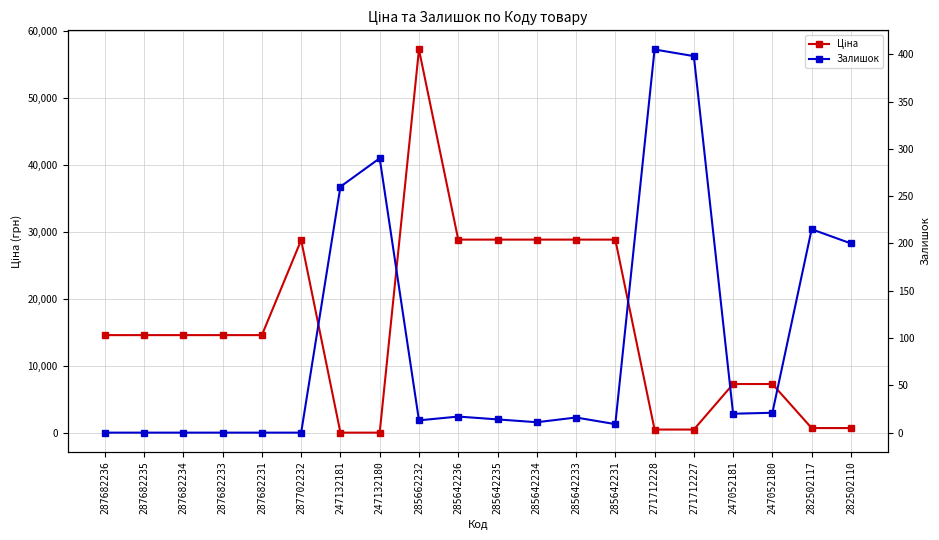

What is the label of the 2nd point from the left?

287682235